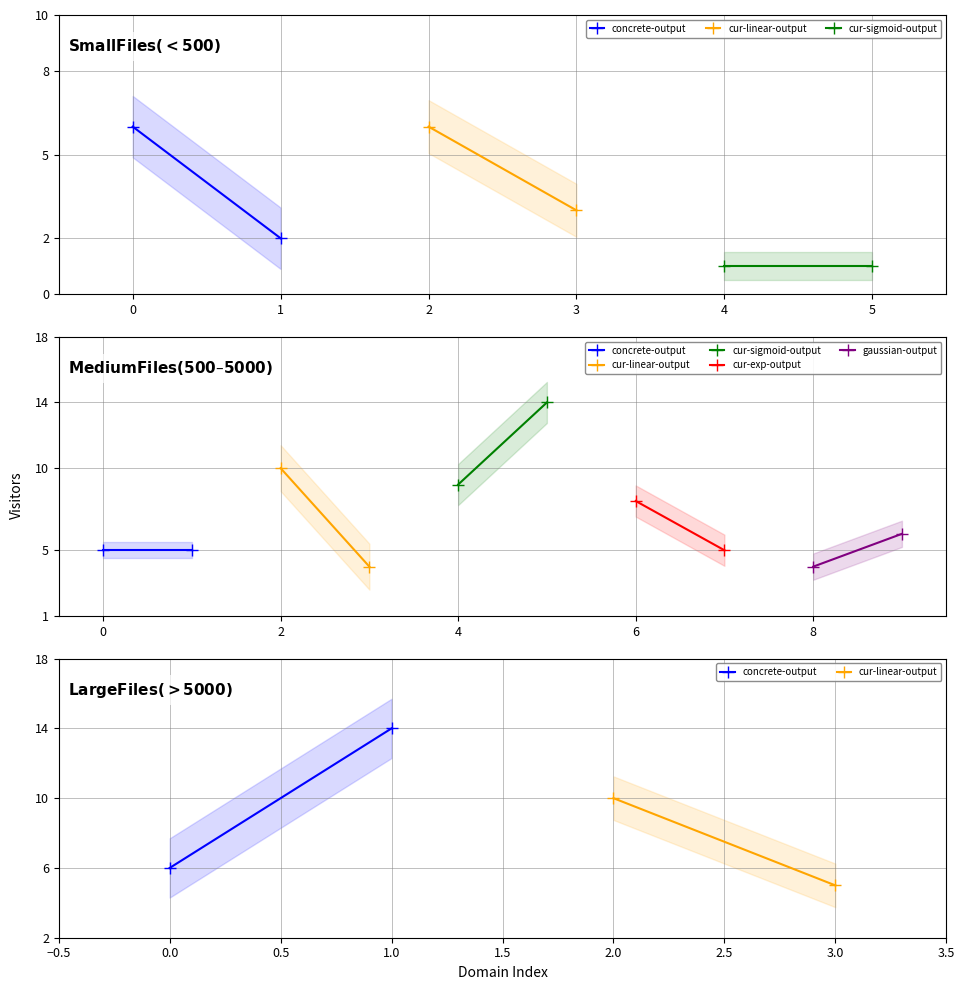

Is the value of cur-exp-output at 0 greater than the value of gaussian-output at 0?

No